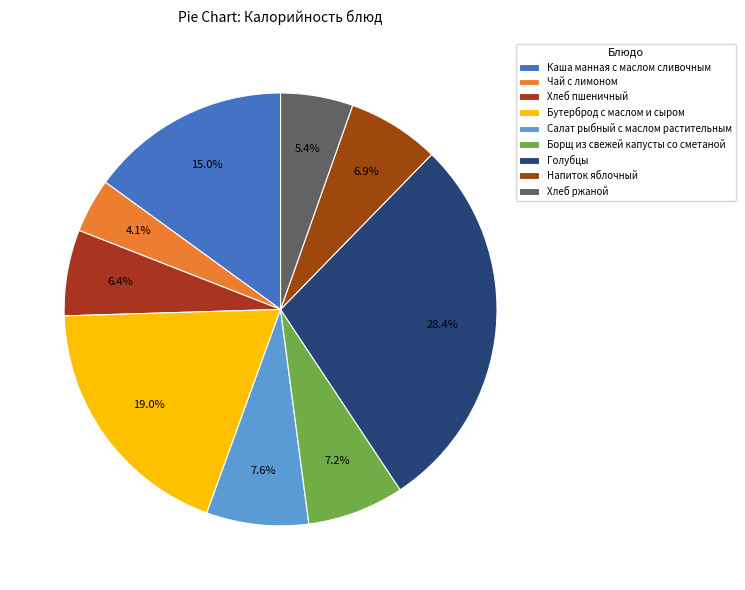

Does any single category account for the majority?

No